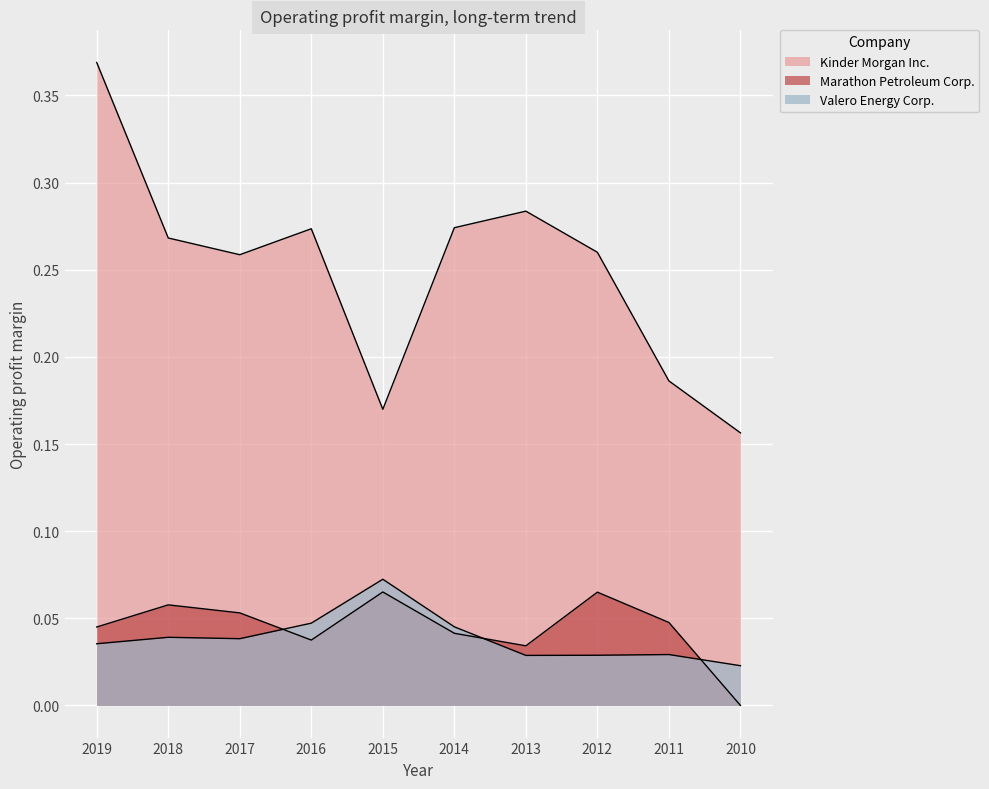

The Valero Energy Corp. series shows 0.0 at 2019. True or false?

False